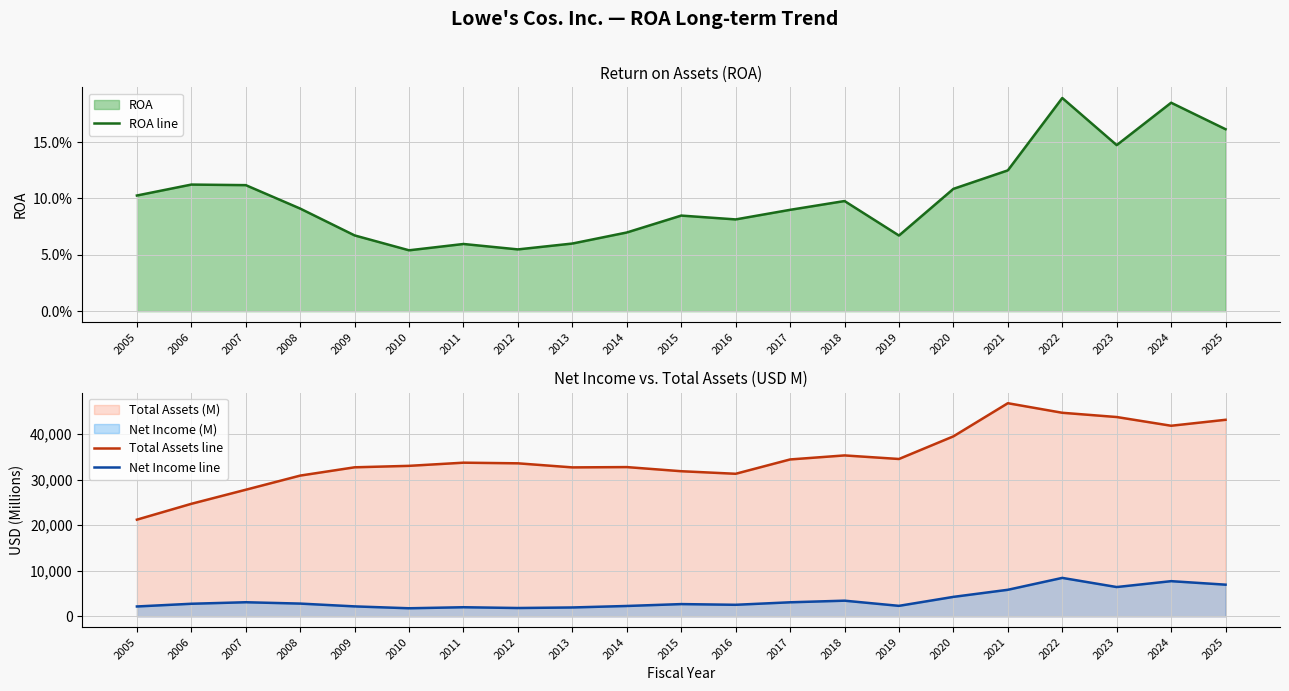

Reading left to right, what are all the values shown in this chart?

ROA line: 2005=0.1	2006=0.1	2007=0.1	2008=0.1	2009=0.1	2010=0.1	2011=0.1	2012=0.1	2013=0.1	2014=0.1	2015=0.1	2016=0.1	2017=0.1	2018=0.1	2019=0.1	2020=0.1	2021=0.1	2022=0.2	2023=0.1	2024=0.2	2025=0.2
Total Assets line: 2005=21209.0	2006=24682.0	2007=27767.0	2008=30869.0	2009=32686.0	2010=33005.0	2011=33699.0	2012=33559.0	2013=32666.0	2014=32732.0	2015=31827.0	2016=31266.0	2017=34408.0	2018=35291.0	2019=34508.0	2020=39471.0	2021=46735.0	2022=44640.0	2023=43708.0	2024=41795.0	2025=43102.0
Net Income line: 2005=2176.0	2006=2771.0	2007=3105.0	2008=2809.0	2009=2195.0	2010=1783.0	2011=2010.0	2012=1839.0	2013=1959.0	2014=2286.0	2015=2698.0	2016=2546.0	2017=3093.0	2018=3447.0	2019=2314.0	2020=4281.0	2021=5835.0	2022=8442.0	2023=6437.0	2024=7726.0	2025=6957.0